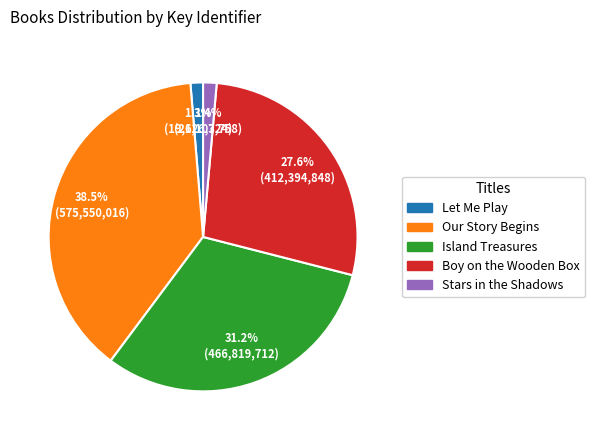

Is the sum of Stars in the Shadows and Let Me Play greater than half?

No